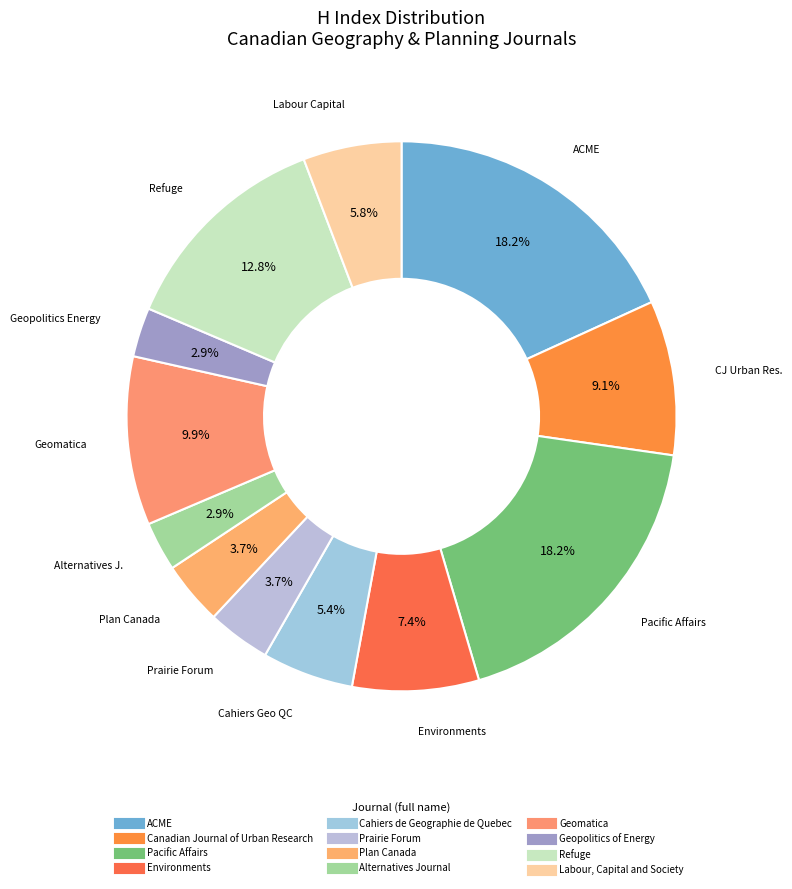

Count the number of slices in the pie.

12